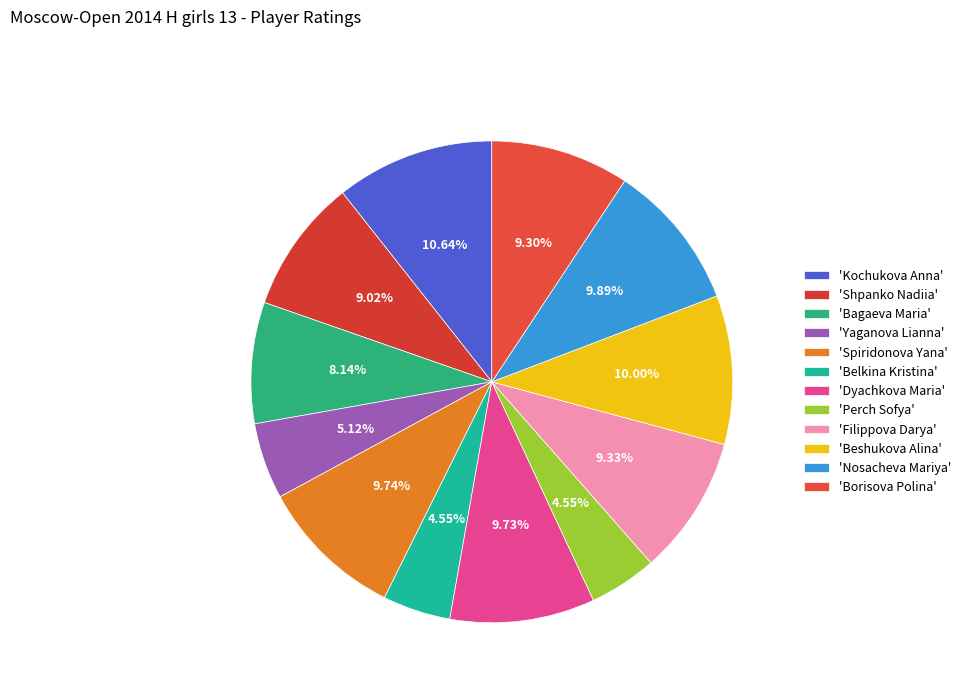

Count the number of slices in the pie.

12